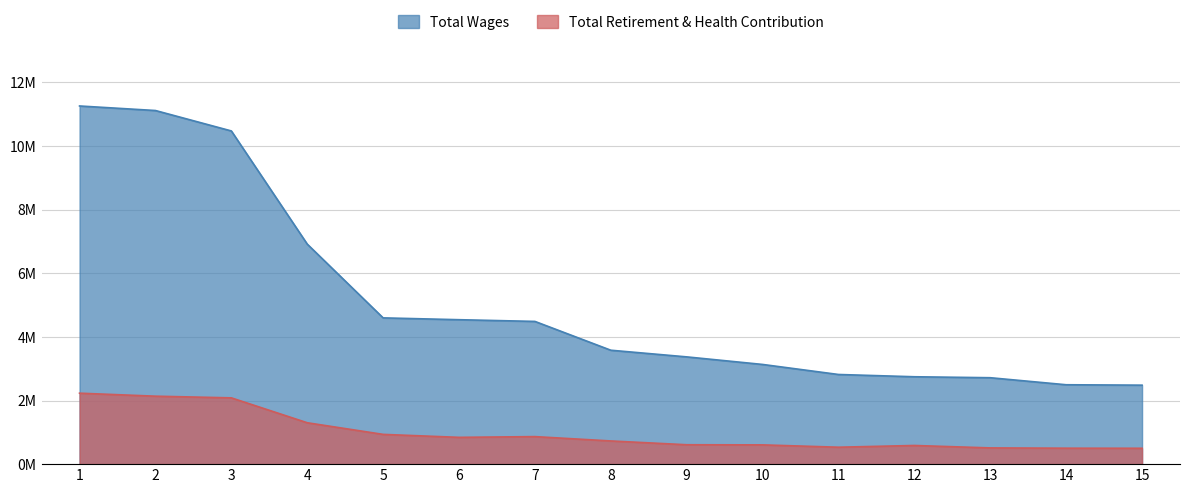

Rank the series by their average value, from highest to lowest.

Total Wages, Total Retirement & Health Contribution